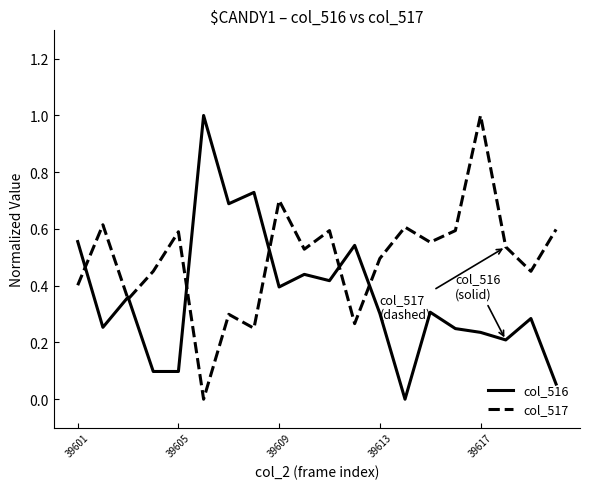

Which series has the largest total across all categories?

col_517